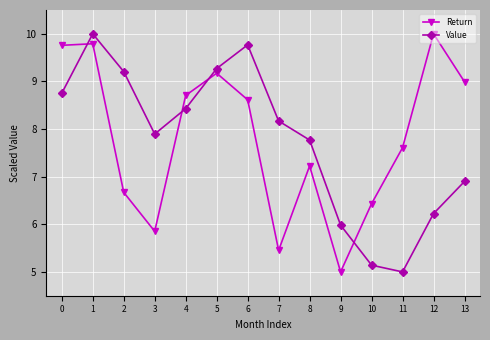

How many interior local valleys does the Return series have?

3